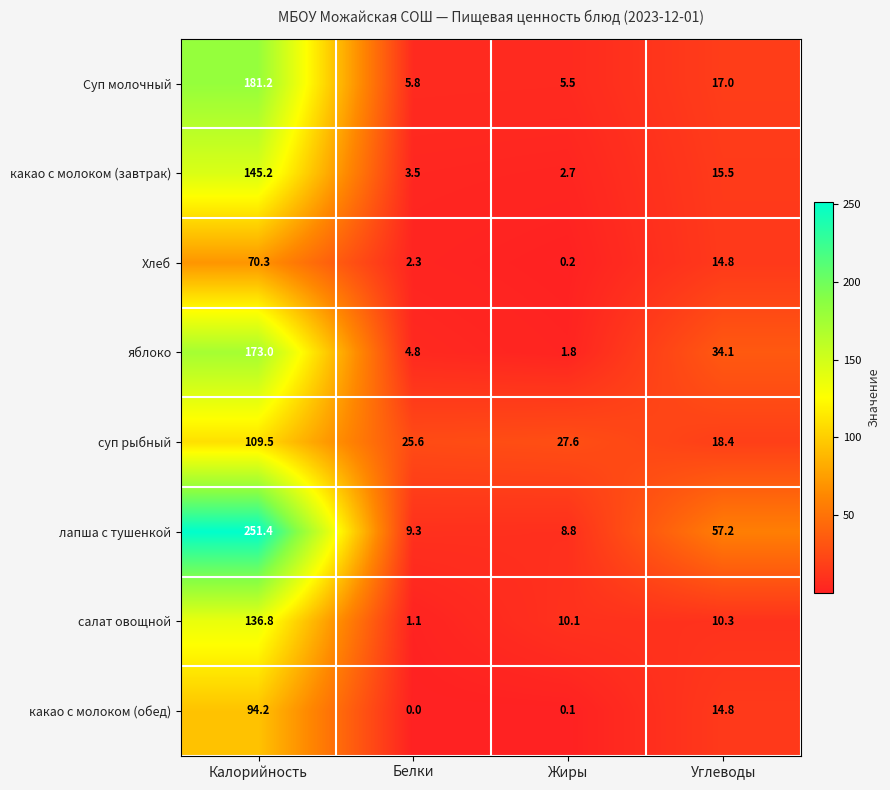

What is the sum of all какао с молоком (завтрак) values?

166.9